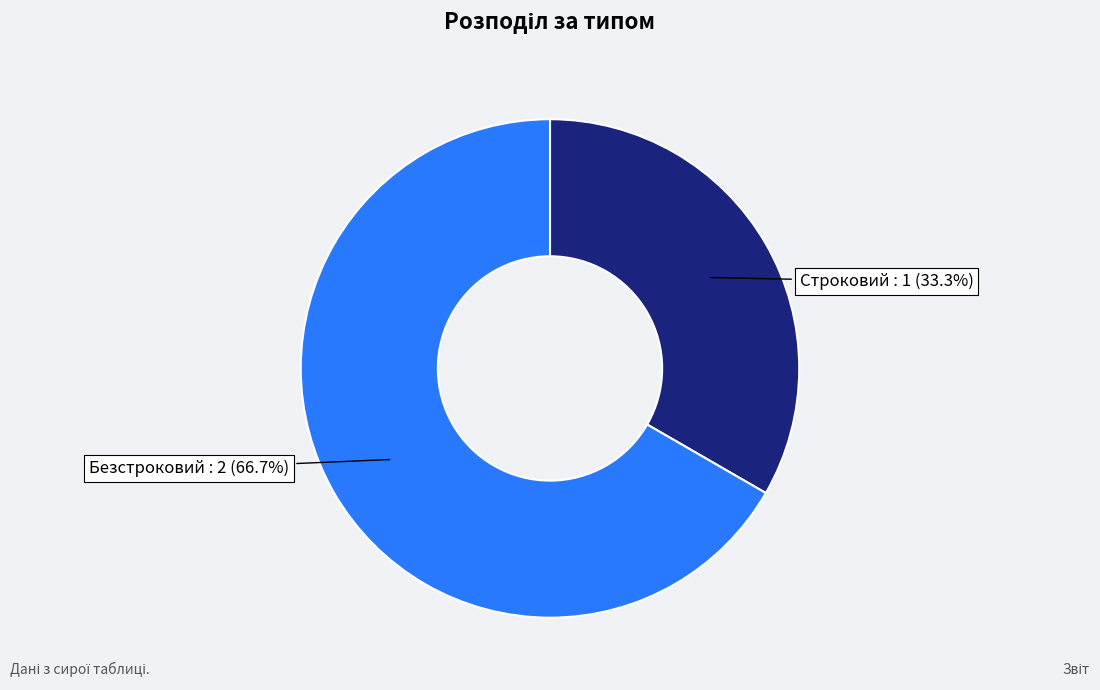

Between Безстроковий and Строковий, which is larger?

Безстроковий